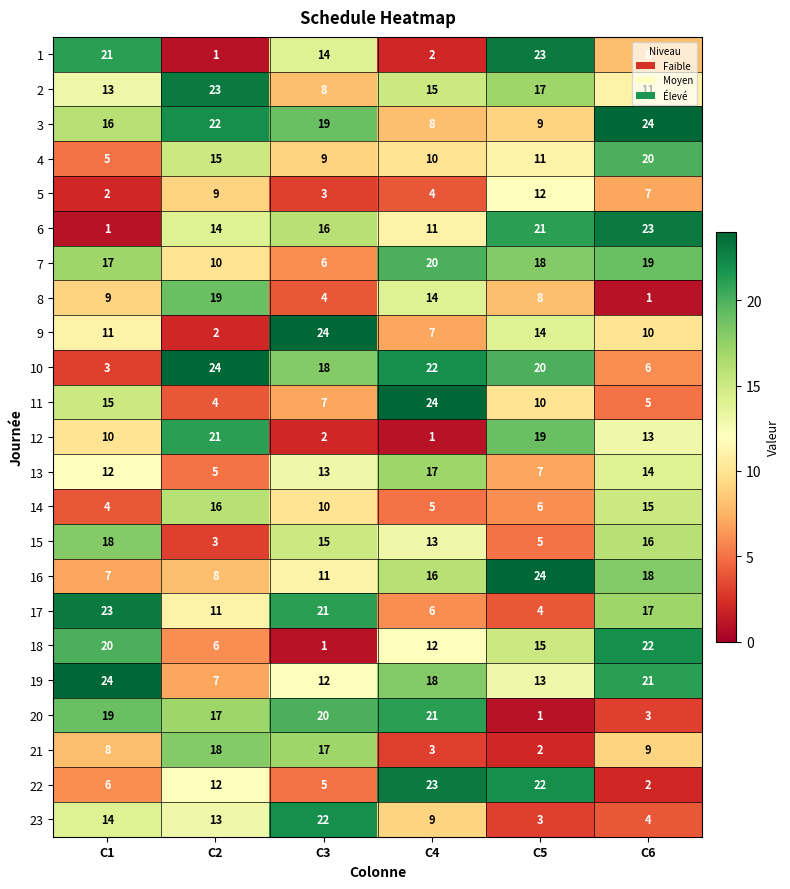

The 14 series shows 1 at C4. True or false?

False